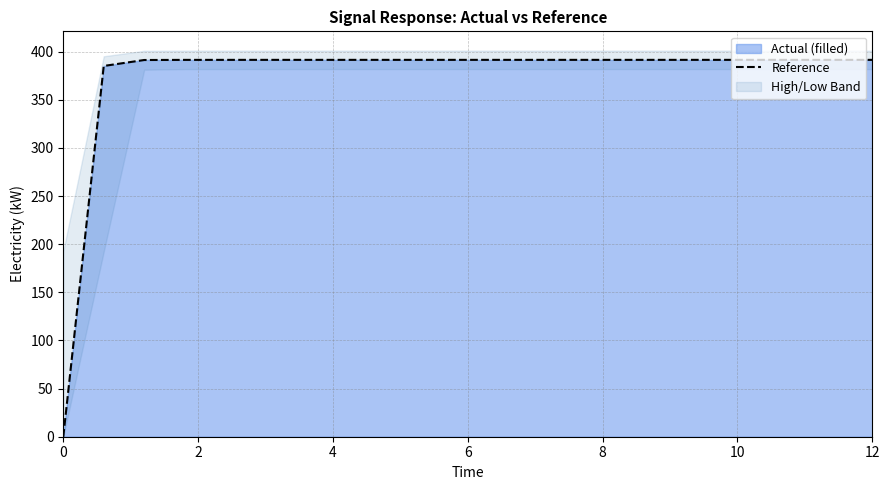

What is the difference between the maximum and minimum values?

391.4